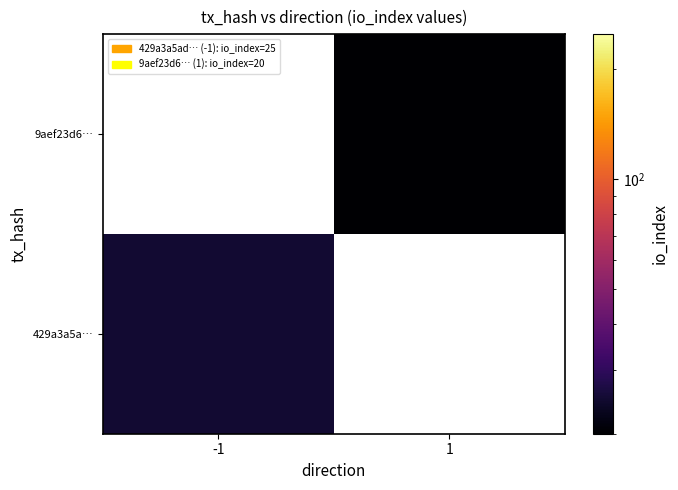

The 9aef23d6… series shows 20.0 at 1. True or false?

True